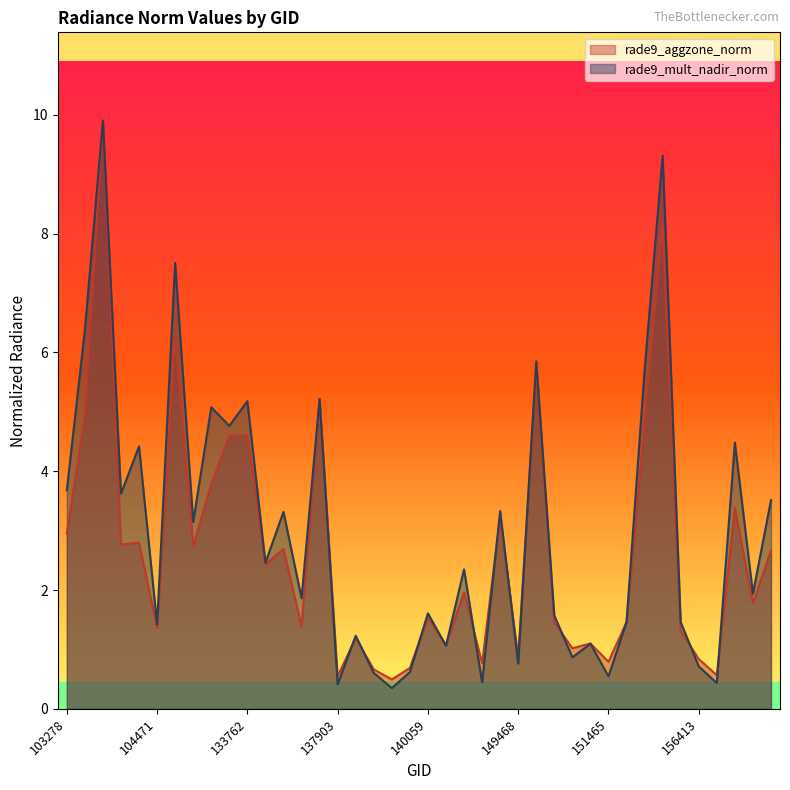

What value does the rade9_mult_nadir_norm series have at 145924?

3.3